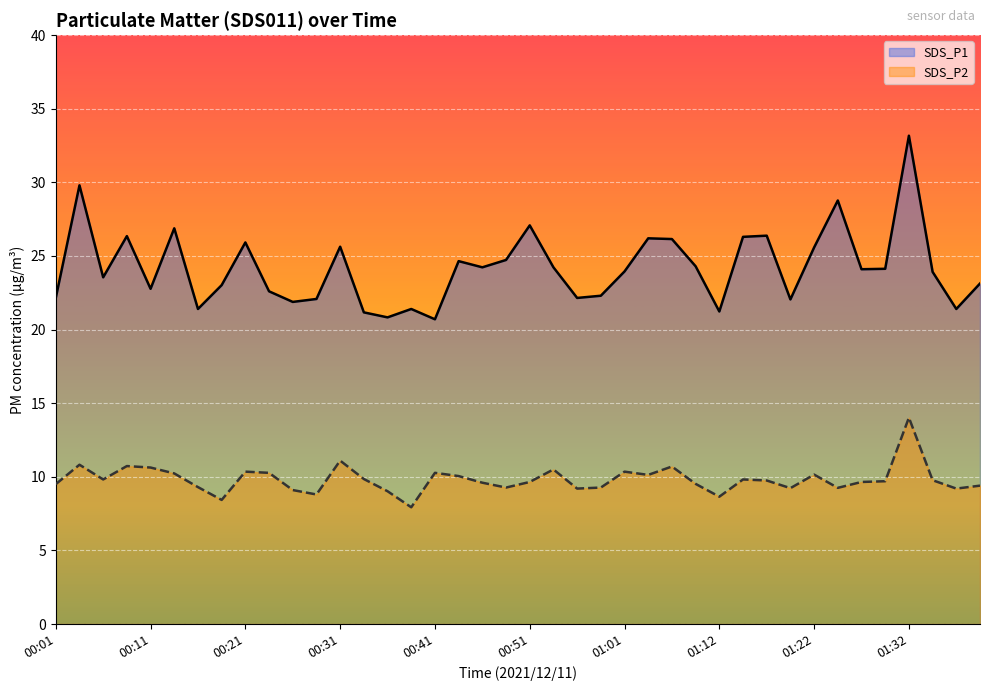

Which label corresponds to the largest value in the chart?

01:32